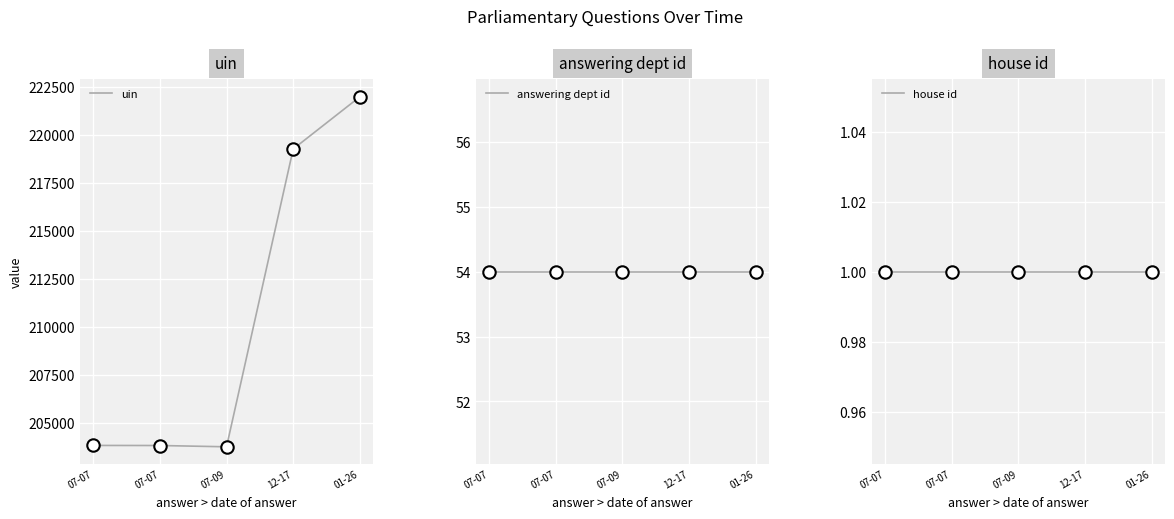

Is the value of house id at 12-17 greater than the value of uin at 07-07?

No